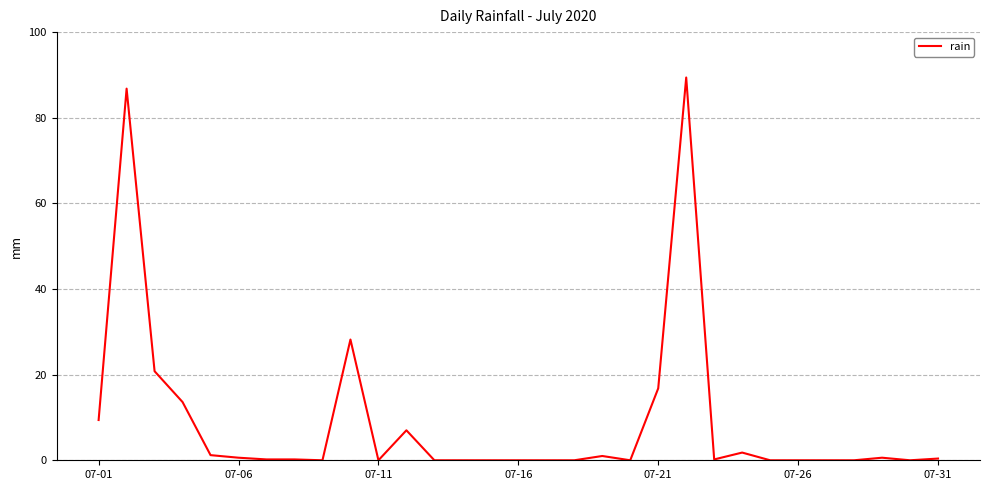

What is the maximum value shown in the chart?

89.4